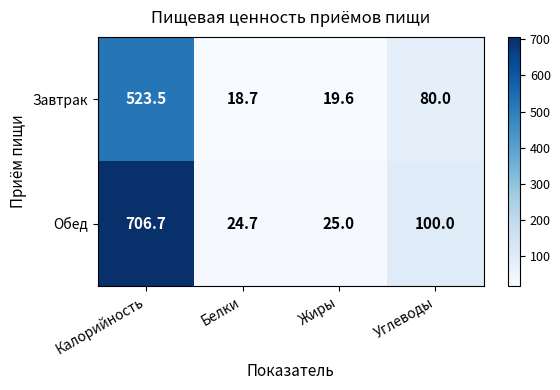

How many categories are shown in the chart?

4